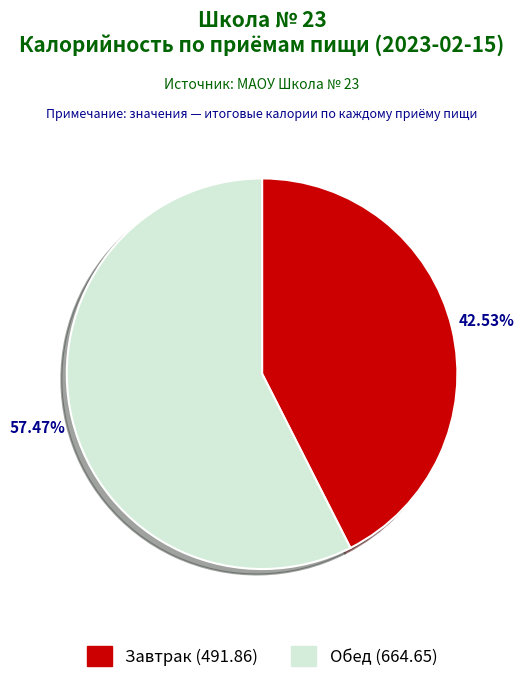

To the nearest percent, what is the combined percentage of Обед (664.65) and Завтрак (491.86)?

100%